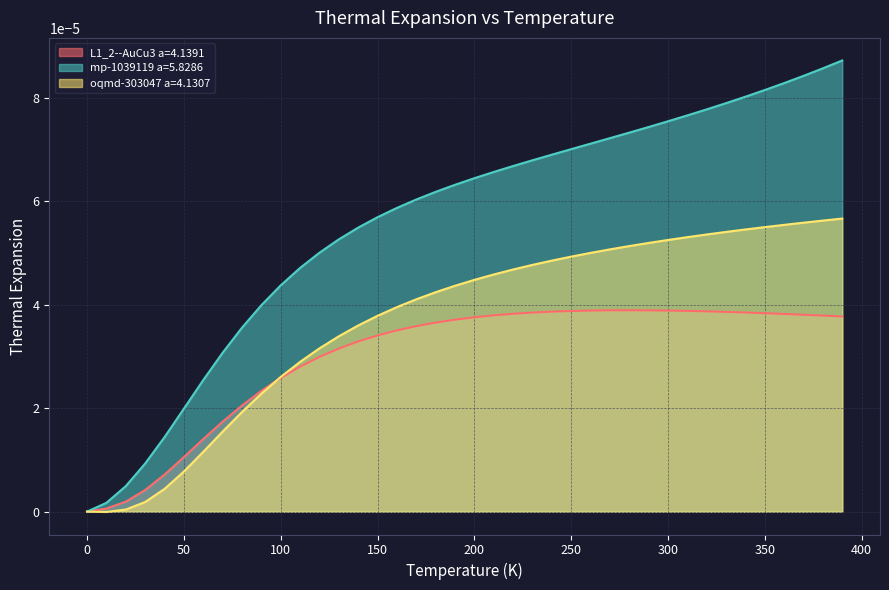

True or false: mp-1039119 a=5.8286 has more than 0 interior local peaks.

False